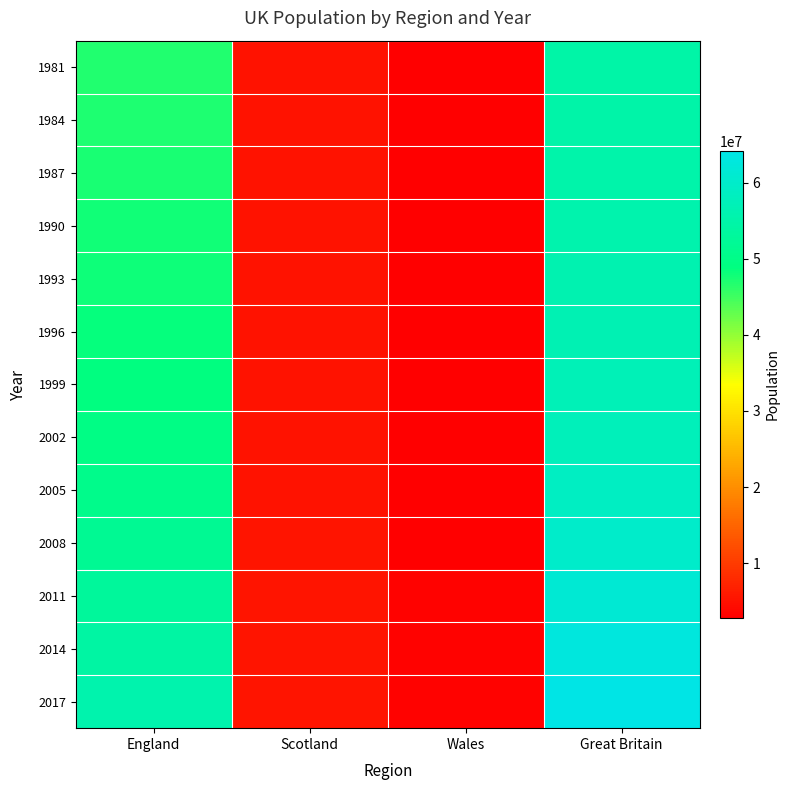

What is the total value across all series at England?

649531400